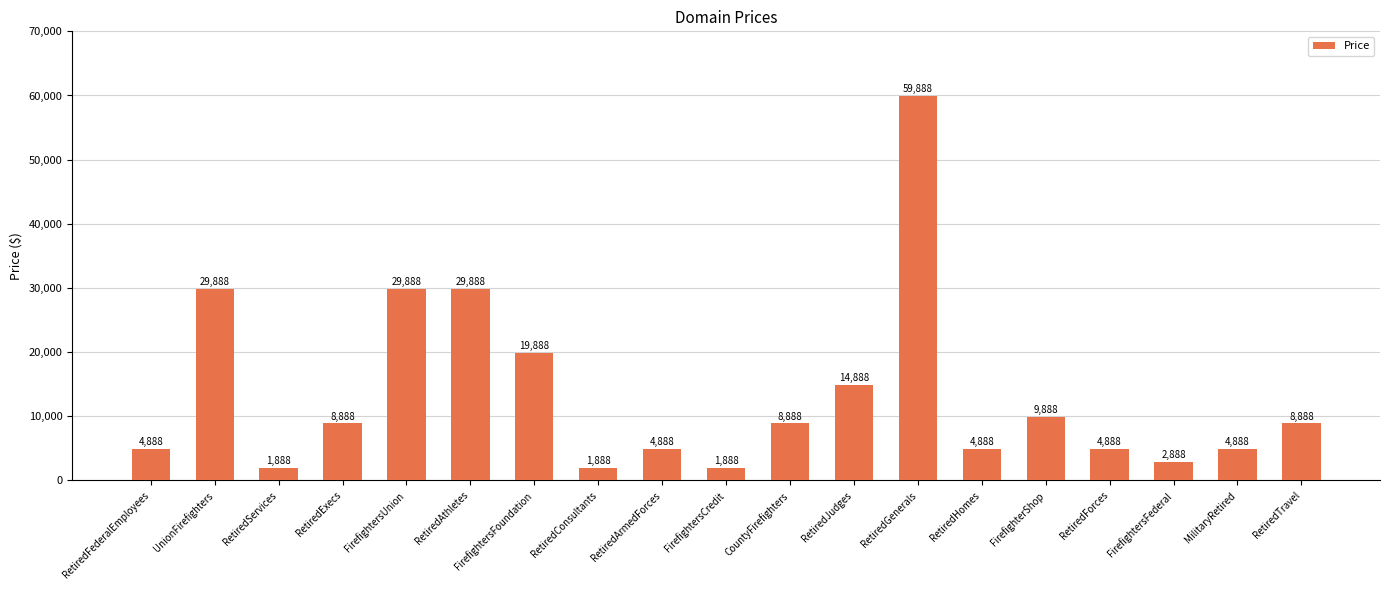

What is the change in value from RetiredFederalEmployees to RetiredJudges?

+10000